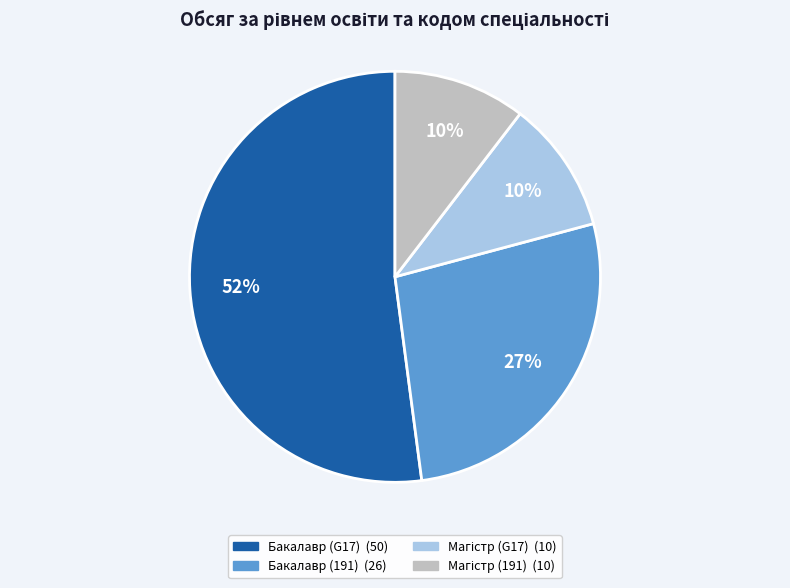

To the nearest percent, what is the average slice percentage?

25%